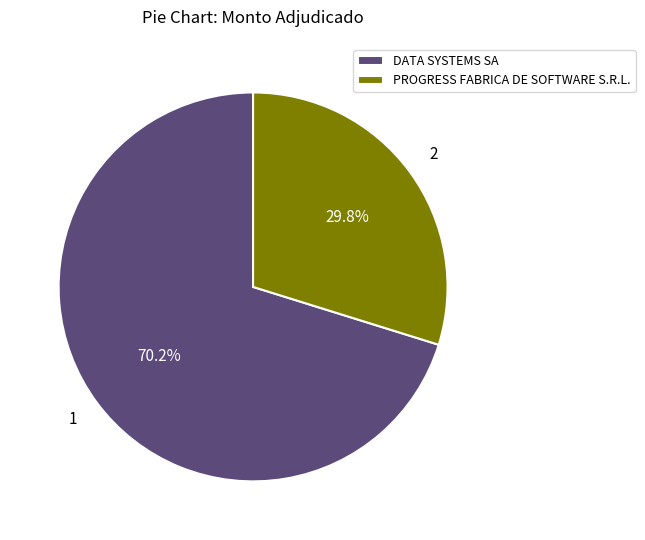

Is DATA SYSTEMS SA the majority of the pie?

Yes